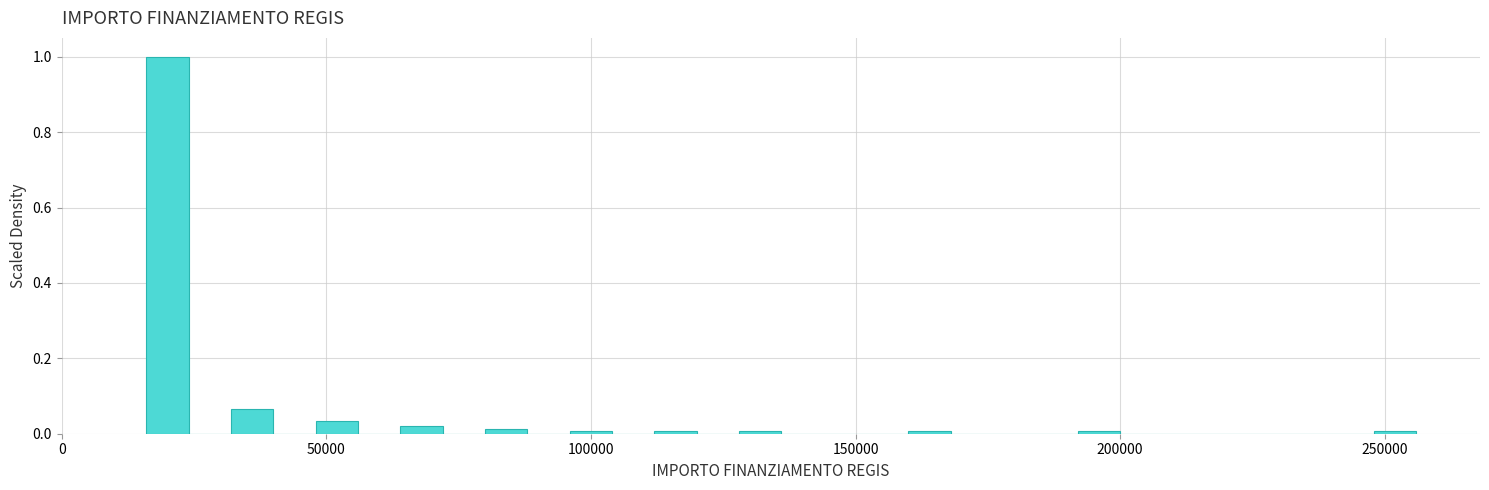

Read against the x-axis, roughly where is the centre of the tallest bar?

20000